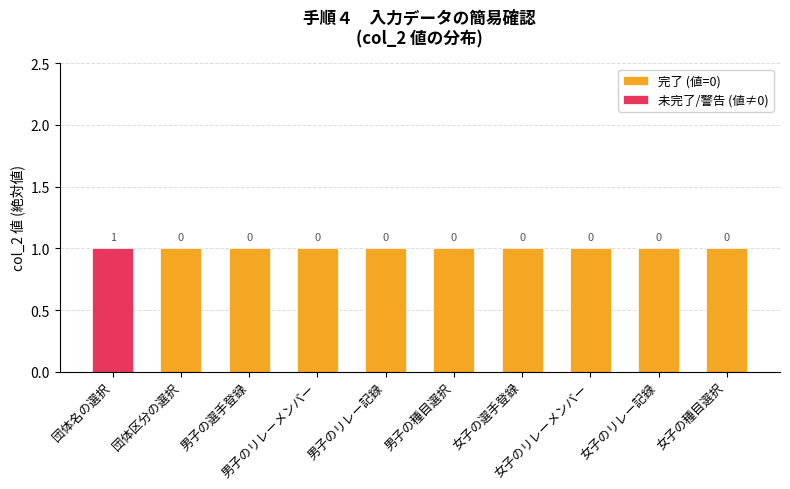

At which label is the value closest to -49?

団体区分の選択